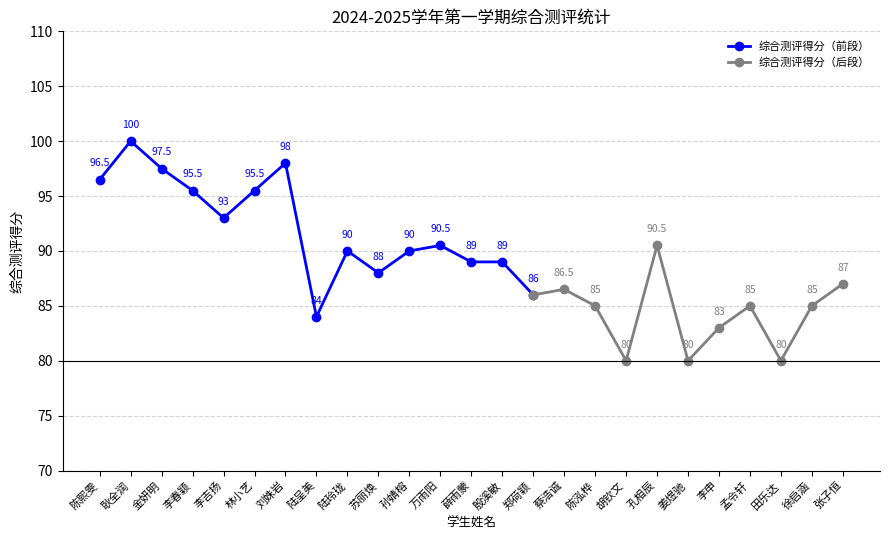

Rank the categories by value from highest to lowest.

耿全润, 刘姝岩, 金妍明, 陈熙雯, 李春颖, 林小艺, 李吉扬, 万雨阳, 孔相辰, 陆玲珑, 孙婧榕, 薛雨蒙, 殷溪敏, 苏丽焕, 张子恒, 蔡浩诚, 郑荷颖, 陈泓桦, 孟令轩, 徐启涵, 陆呈美, 李申, 胡钦文, 姜煜驰, 田乐达